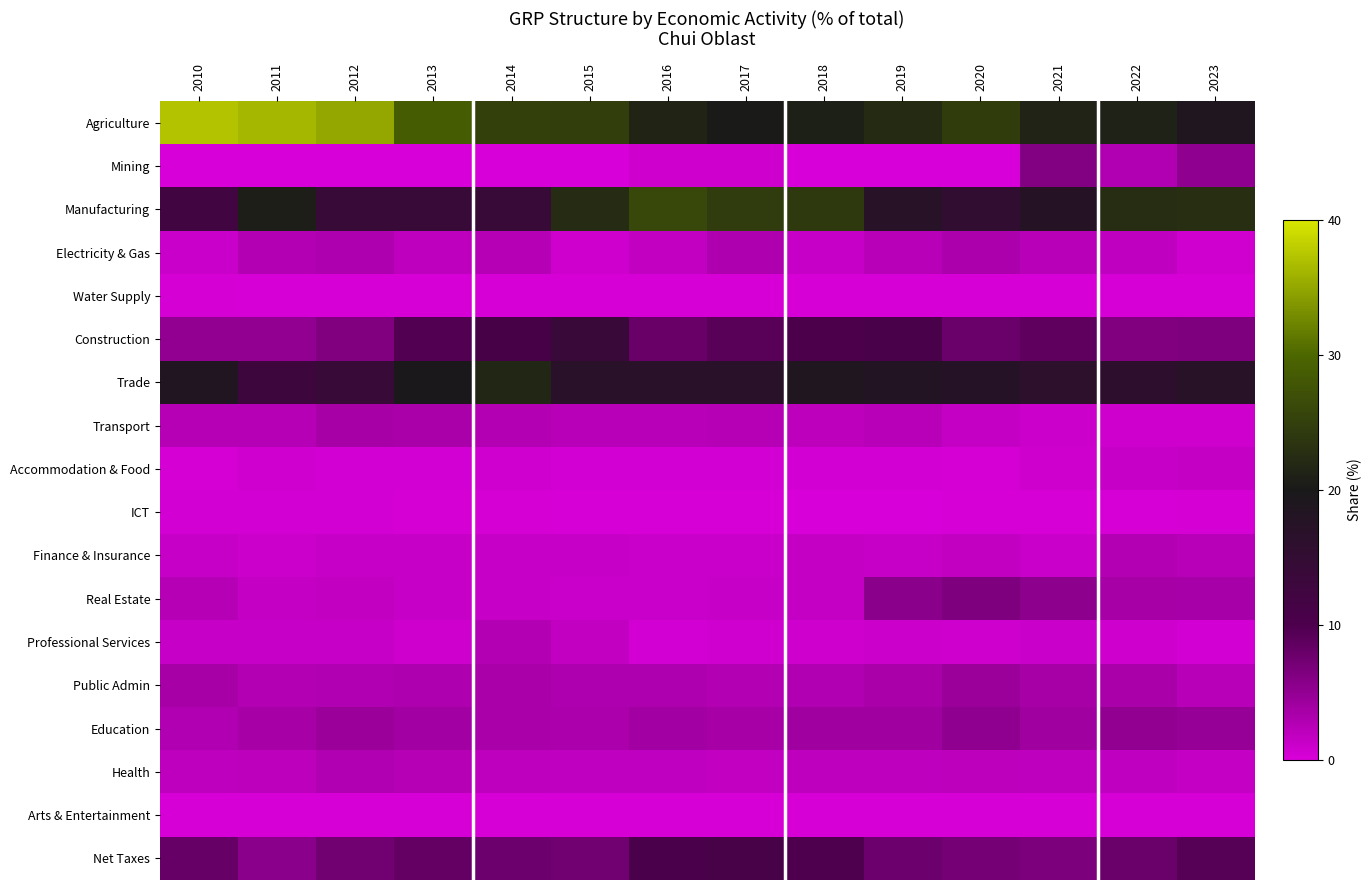

Reading left to right, list all the values displayed in this chart.

Agriculture: 2010=37.3	2011=36.4	2012=35.0	2013=28.6	2014=25.0	2015=24.9	2016=21.5	2017=20.3	2018=20.8	2019=22.3	2020=24.6	2021=21.4	2022=21.1	2023=18.9
Mining: 2010=0.1	2011=0.0	2012=0.1	2013=0.1	2014=0.0	2015=0.1	2016=0.9	2017=0.8	2018=0.1	2019=0.1	2020=0.1	2021=6.1	2022=2.9	2023=5.2
Manufacturing: 2010=12.1	2011=20.7	2012=14.0	2013=14.0	2014=14.2	2015=22.4	2016=26.0	2017=24.4	2018=24.1	2019=17.1	2020=15.4	2021=17.8	2022=22.5	2023=22.7
Electricity & Gas: 2010=1.2	2011=2.7	2012=3.0	2013=1.9	2014=2.6	2015=0.8	2016=1.6	2017=3.1	2018=1.3	2019=2.4	2020=3.2	2021=2.2	2022=1.8	2023=0.7
Water Supply: 2010=0.4	2011=0.2	2012=0.2	2013=0.2	2014=0.2	2015=0.2	2016=0.2	2017=0.2	2018=0.3	2019=0.3	2020=0.2	2021=0.2	2022=0.2	2023=0.2
Construction: 2010=5.0	2011=5.0	2012=6.4	2013=9.6	2014=11.0	2015=13.7	2016=8.1	2017=9.2	2018=10.0	2019=10.6	2020=7.9	2021=8.6	2022=6.3	2023=6.5
Trade: 2010=18.5	2011=12.9	2012=14.1	2013=19.8	2014=21.7	2015=17.0	2016=16.9	2017=16.8	2018=18.7	2019=18.0	2020=17.4	2021=16.3	2022=16.2	2023=17.1
Transport: 2010=2.5	2011=2.6	2012=3.7	2013=3.4	2014=2.8	2015=2.2	2016=2.4	2017=2.5	2018=2.1	2019=2.3	2020=1.5	2021=1.0	2022=0.9	2023=0.9
Accommodation & Food: 2010=0.4	2011=0.7	2012=0.6	2013=0.5	2014=0.7	2015=0.6	2016=0.5	2017=0.5	2018=0.6	2019=0.6	2020=0.4	2021=0.9	2022=1.3	2023=1.5
ICT: 2010=0.6	2011=0.5	2012=0.5	2013=0.4	2014=0.4	2015=0.3	2016=0.3	2017=0.2	2018=0.1	2019=0.1	2020=0.3	2021=0.3	2022=0.3	2023=0.4
Finance & Insurance: 2010=1.4	2011=1.0	2012=1.3	2013=1.4	2014=1.3	2015=1.3	2016=1.1	2017=1.1	2018=1.5	2019=1.4	2020=1.6	2021=1.2	2022=2.8	2023=2.4
Real Estate: 2010=2.5	2011=1.5	2012=1.7	2013=1.3	2014=1.3	2015=1.2	2016=1.2	2017=1.4	2018=1.5	2019=5.5	2020=6.5	2021=5.4	2022=3.7	2023=3.5
Professional Services: 2010=1.3	2011=1.4	2012=1.3	2013=0.8	2014=2.7	2015=1.7	2016=0.6	2017=0.7	2018=0.8	2019=1.0	2020=0.9	2021=1.1	2022=0.8	2023=0.6
Public Admin: 2010=3.7	2011=2.7	2012=2.9	2013=3.1	2014=3.3	2015=3.0	2016=3.1	2017=2.8	2018=2.9	2019=3.4	2020=4.4	2021=3.7	2022=3.3	2023=2.4
Education: 2010=2.9	2011=3.6	2012=4.5	2013=3.9	2014=3.3	2015=3.2	2016=3.8	2017=3.6	2018=4.0	2019=4.2	2020=5.2	2021=4.2	2022=5.0	2023=4.8
Health: 2010=1.9	2011=2.1	2012=2.9	2013=2.5	2014=2.0	2015=1.8	2016=1.8	2017=1.7	2018=1.9	2019=1.9	2020=2.1	2021=1.9	2022=1.8	2023=1.5
Arts & Entertainment: 2010=0.3	2011=0.3	2012=0.3	2013=0.3	2014=0.2	2015=0.2	2016=0.2	2017=0.2	2018=0.2	2019=0.2	2020=0.3	2021=0.2	2022=0.2	2023=0.2
Net Taxes: 2010=8.2	2011=5.6	2012=7.4	2013=8.4	2014=7.8	2015=7.4	2016=10.3	2017=10.8	2018=9.9	2019=7.7	2020=7.1	2021=6.6	2022=7.9	2023=9.3